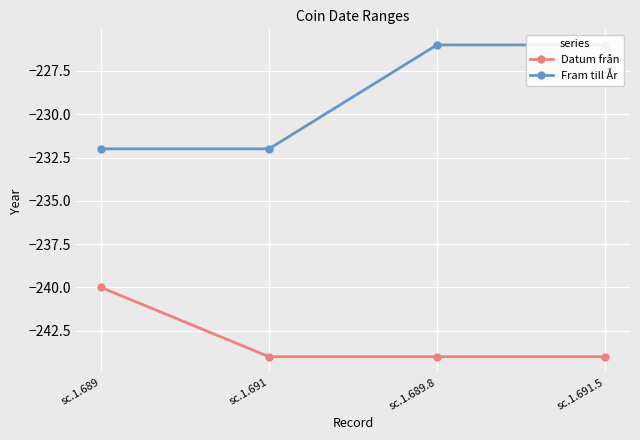

What is the difference between the highest and lowest values at sc.1.689.8?

18